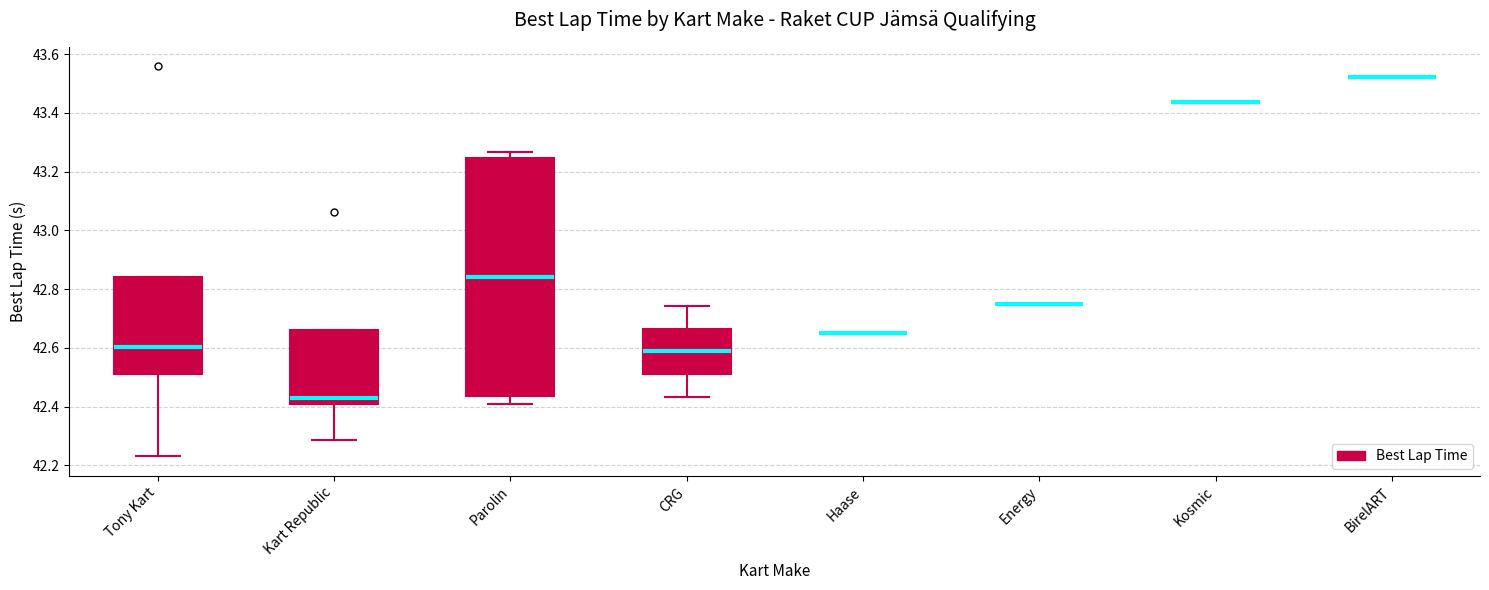

Where does the median line of the box for CRG sit on the y-axis? The values are not printed on the chart, so give them approximately, as read against the axis.

42.58